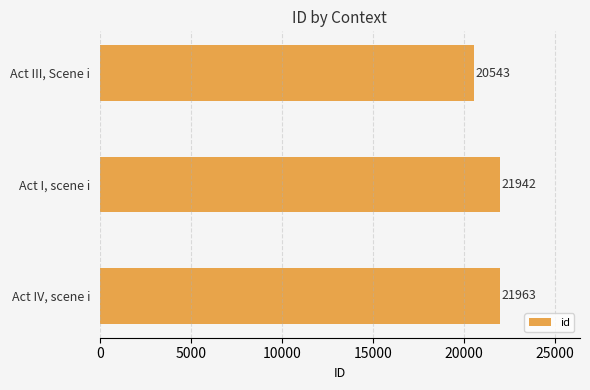

What is the greatest value displayed?

21963